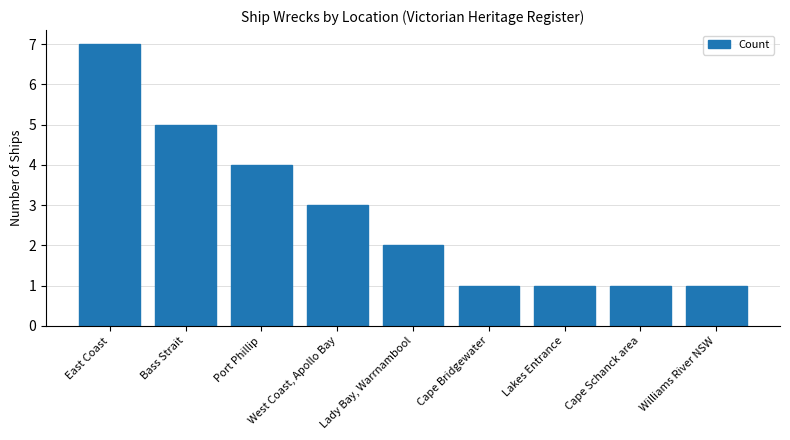

Count the number of data series in this chart.

1